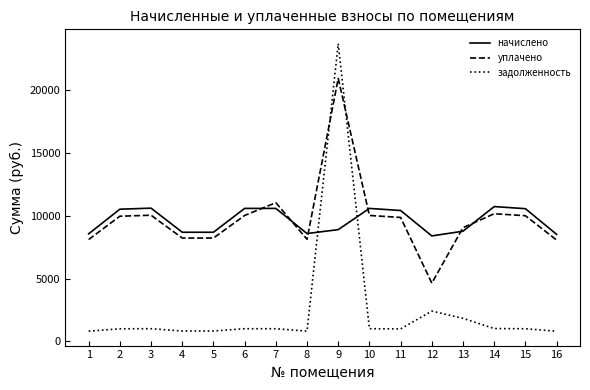

At which category is the sum across all series the highest?

9